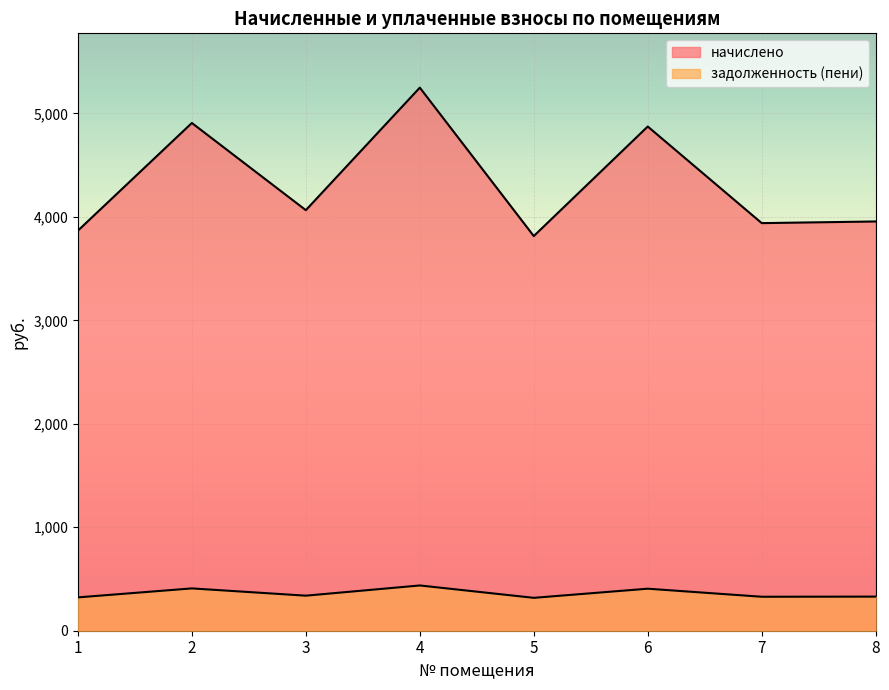

True or false: задолженность (пени) and начислено cross at least once.

False